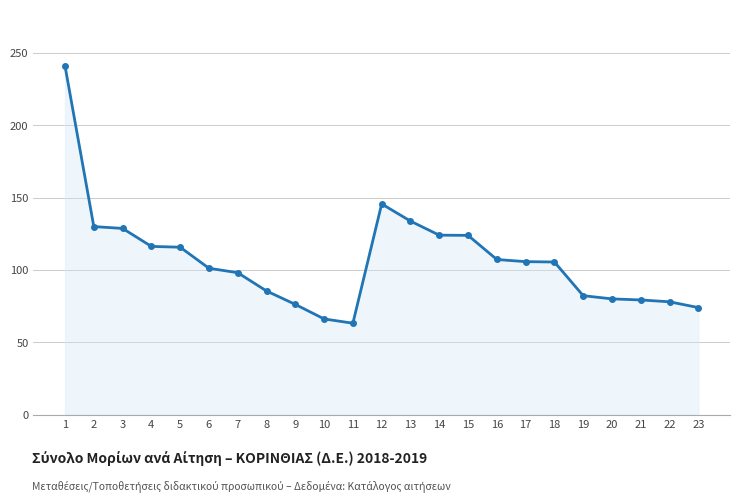

The value at 4 is 197.1. True or false?

False